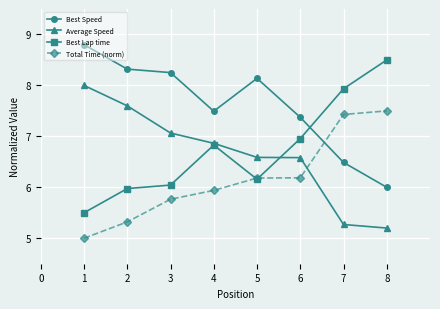

What is the value of the Best Speed point at the 7th from the left?

6.5